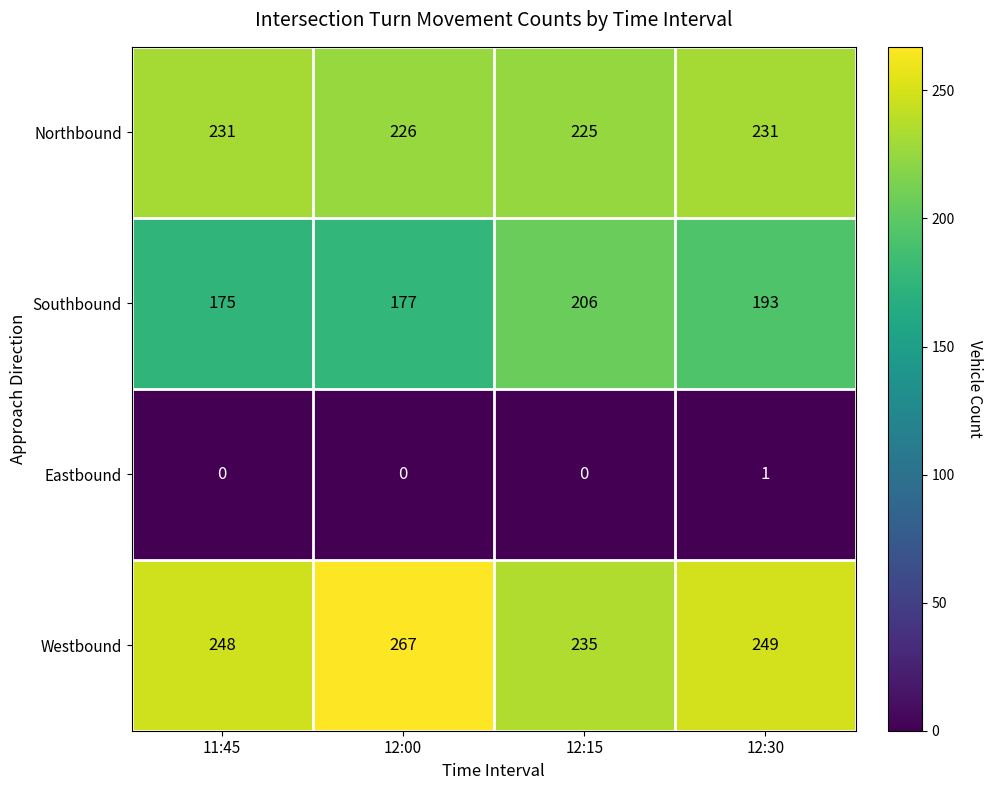

Rank the series by their maximum value, from lowest to highest.

Eastbound, Southbound, Northbound, Westbound